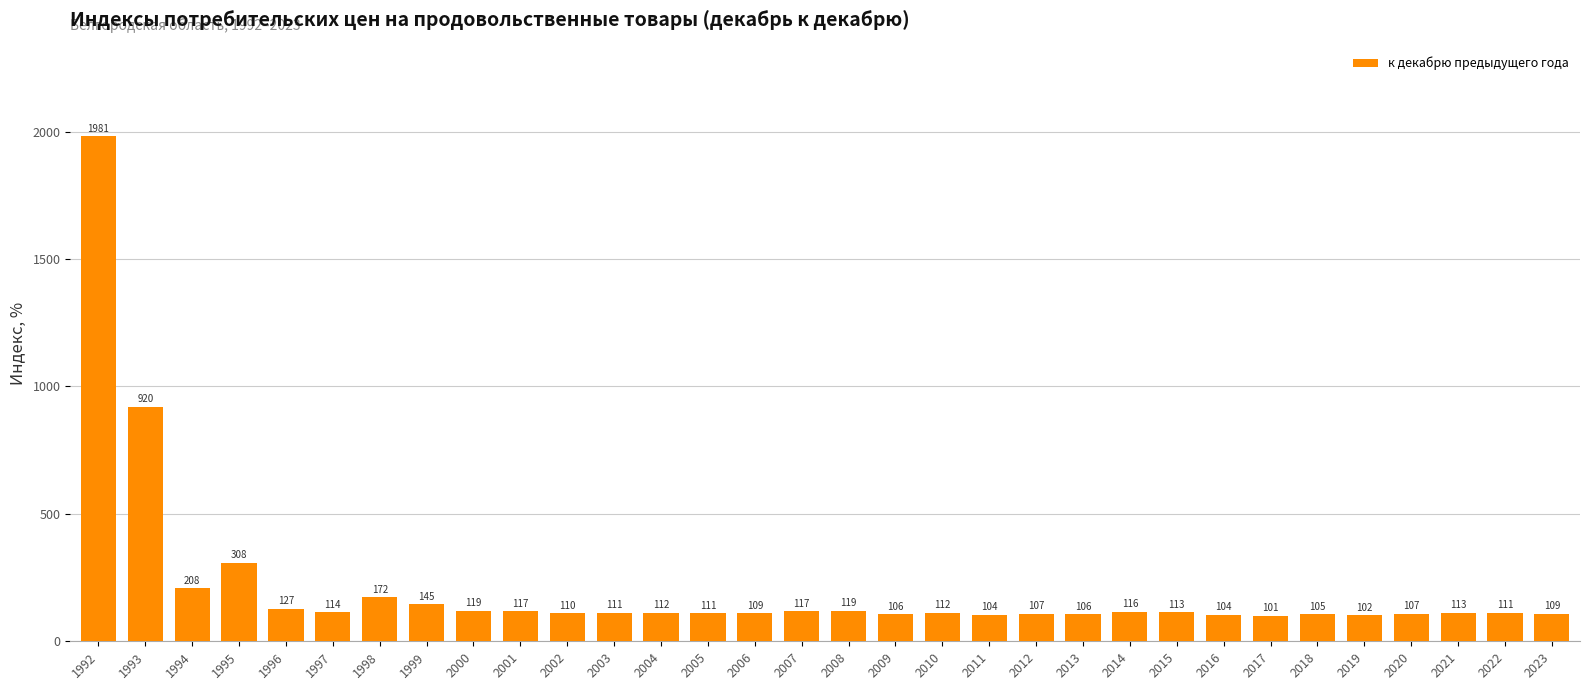

What is the value of the 6th bar from the left?

113.9